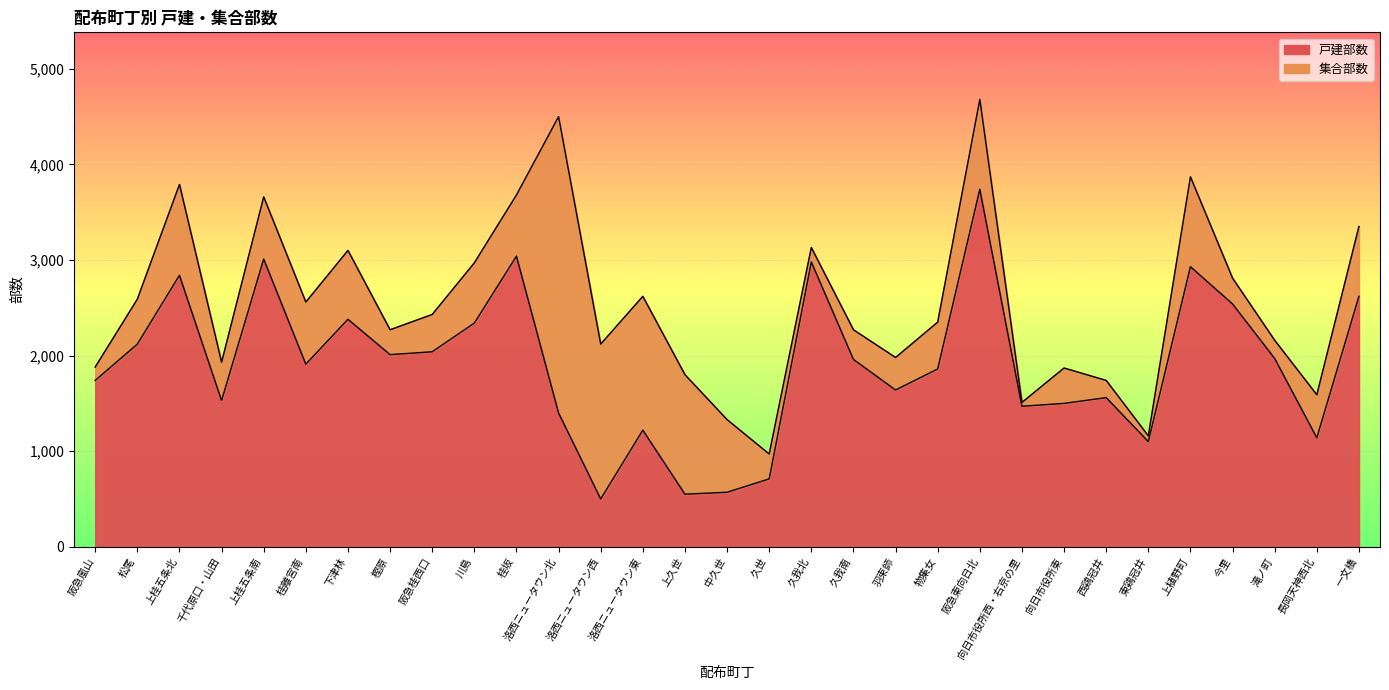

What is the label of the 7th point from the right?

西鶏冠井